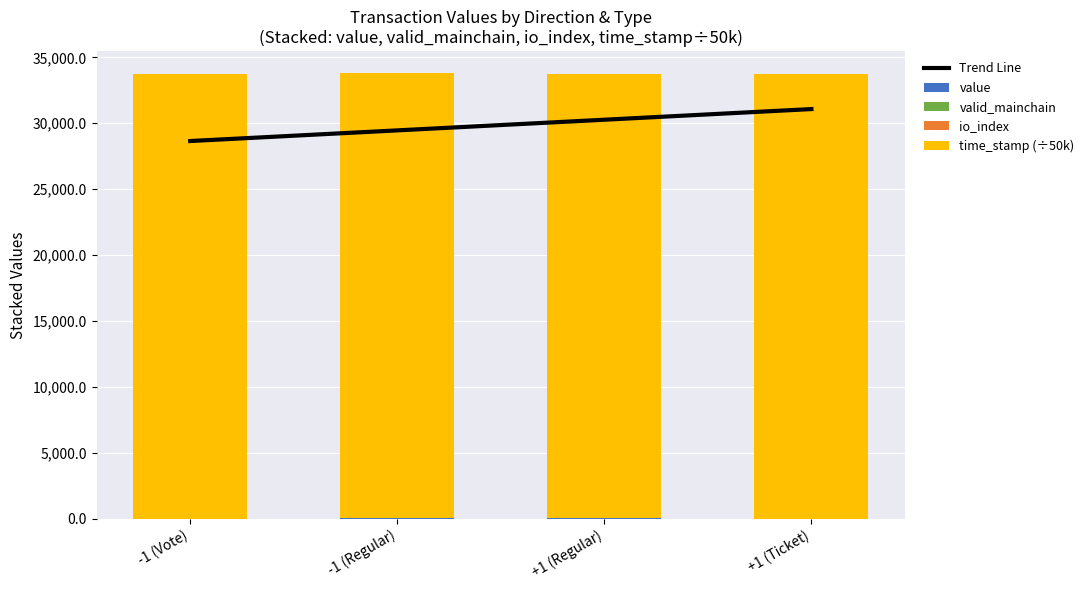

The time_stamp (÷50k) series shows 33702.3 at -1 (Regular). True or false?

True